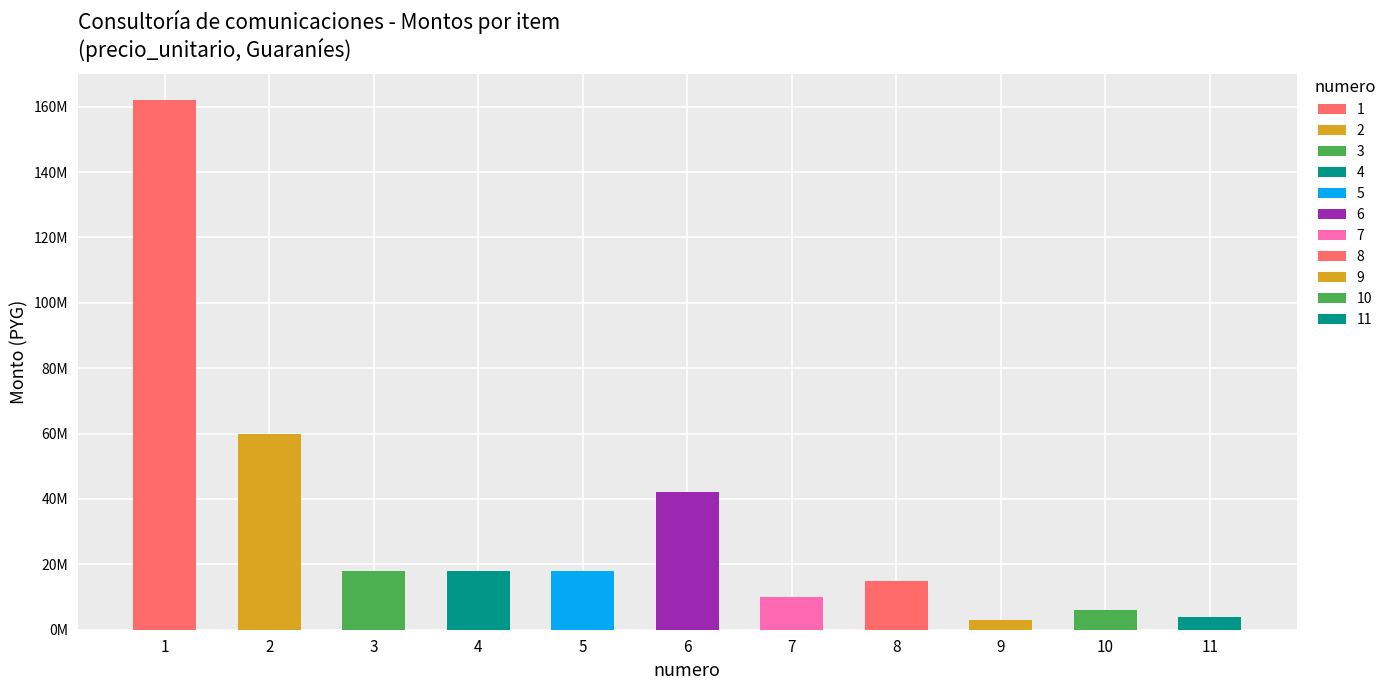

The value of precio_unitario at 1 is 94821720. True or false?

False